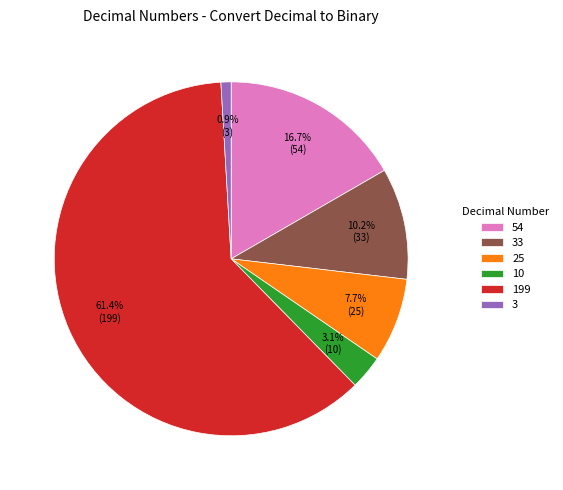

Combined, do 54 and 10 account for over 50%?

No